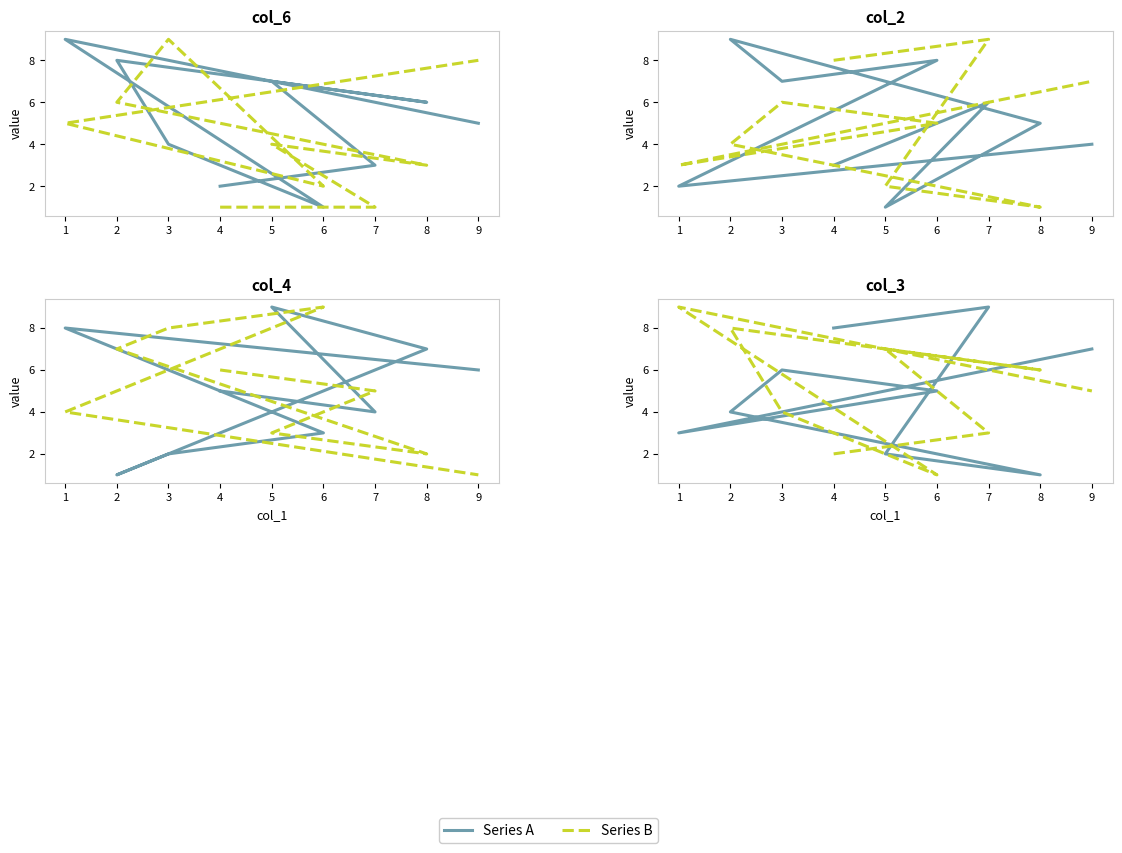

At which category does the chart reach its peak across all series?

1